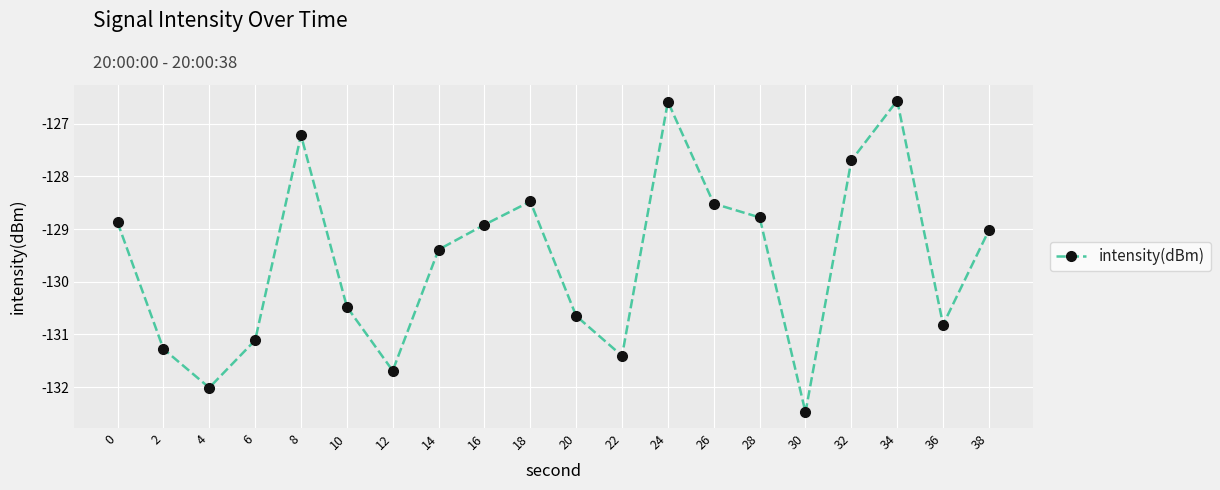

What is the smallest value displayed?

-132.5